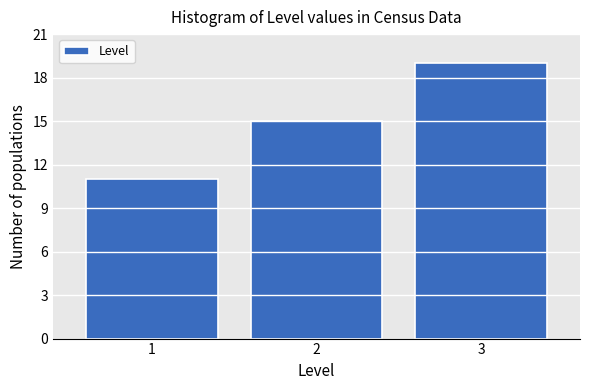

Reading left to right, transcribe all the data shown in this chart.

1=11	2=15	3=19